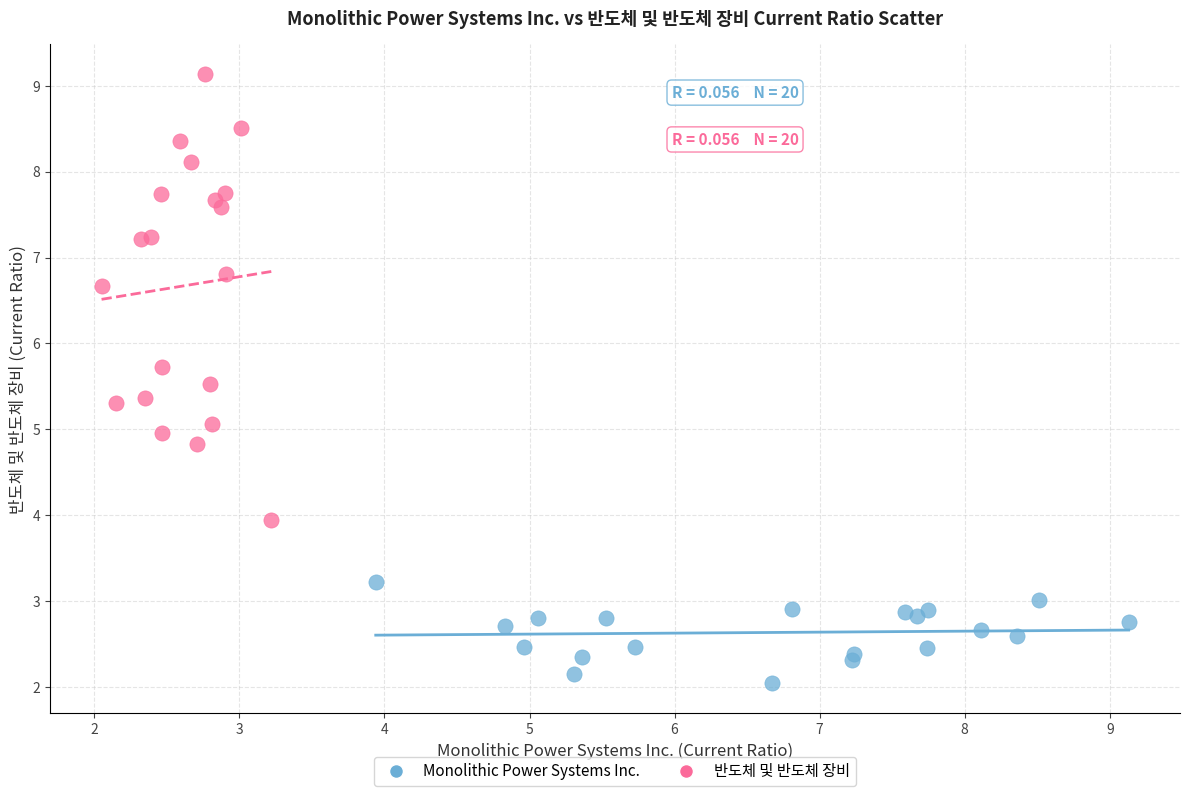

Which series has the widest spread of Y values?

반도체 및 반도체 장비